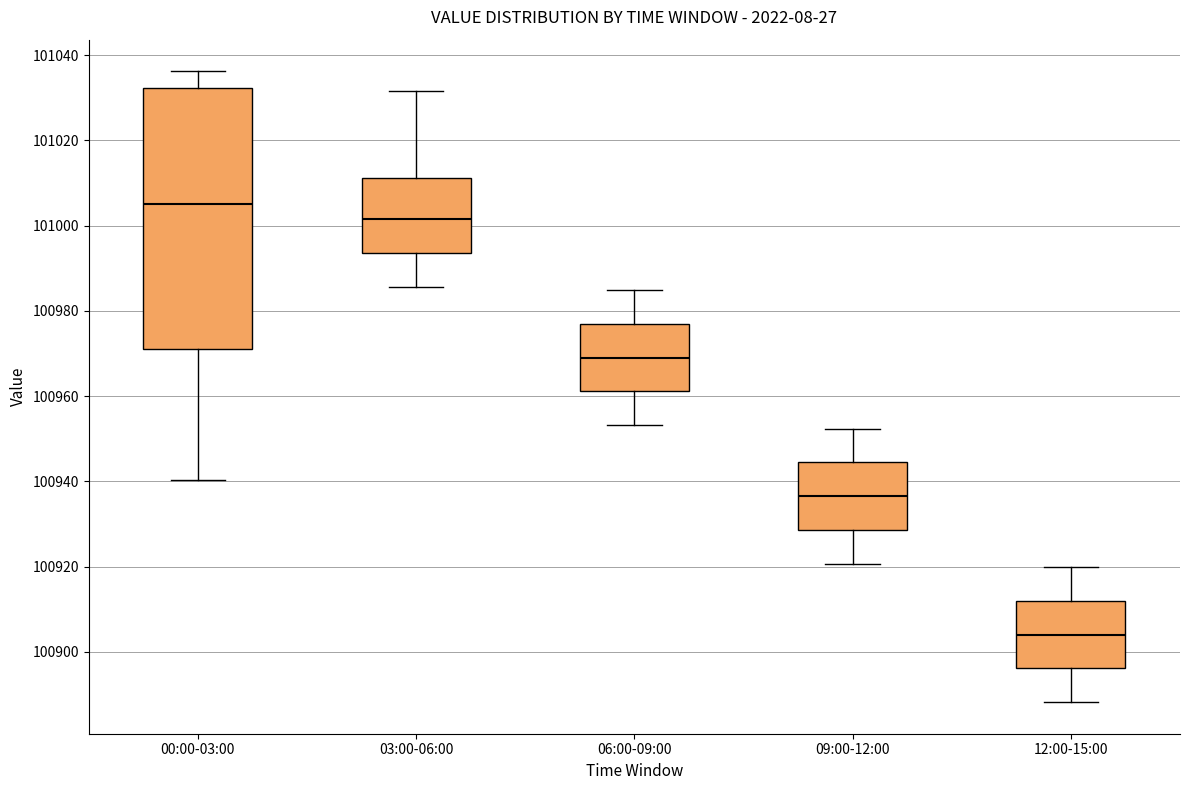

Reading left to right, transcribe this box plot: for each box, give where its median line is, the range the box spans, and where its two whiskers end, as read against the y-axis. The values are not printed on the chart, so give them approximately, as read against the axis.

00:00-03:00: median 101004, box 100972 to 101032, whiskers 100940 to 101036
03:00-06:00: median 101002, box 100994 to 101012, whiskers 100986 to 101032
06:00-09:00: median 100970, box 100962 to 100976, whiskers 100954 to 100984
09:00-12:00: median 100936, box 100928 to 100944, whiskers 100920 to 100952
12:00-15:00: median 100904, box 100896 to 100912, whiskers 100888 to 100920